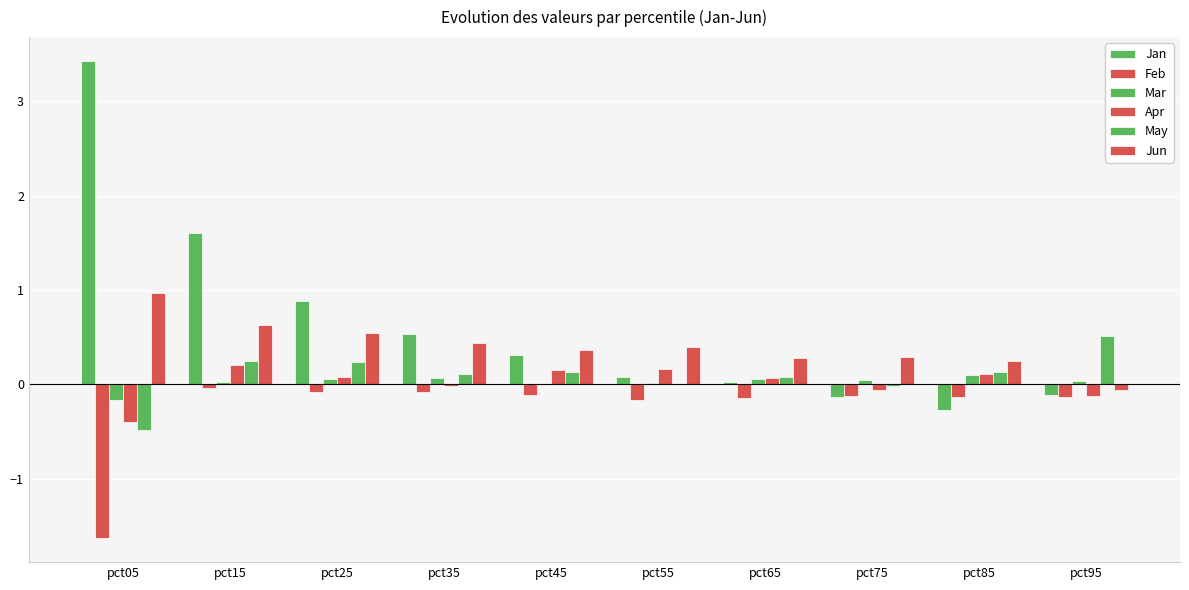

Count the number of categories in the chart.

10